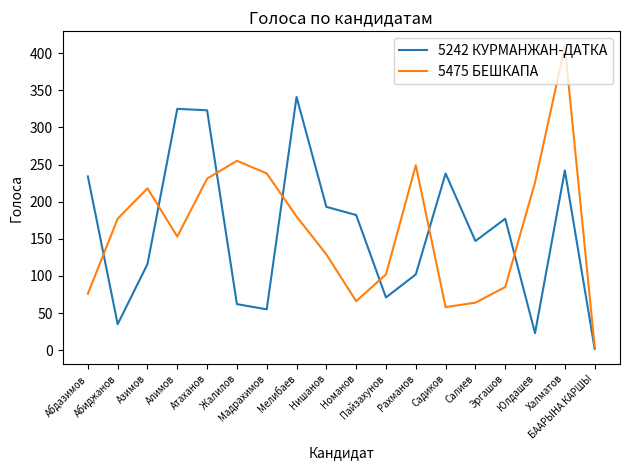

Count the number of data series in this chart.

2